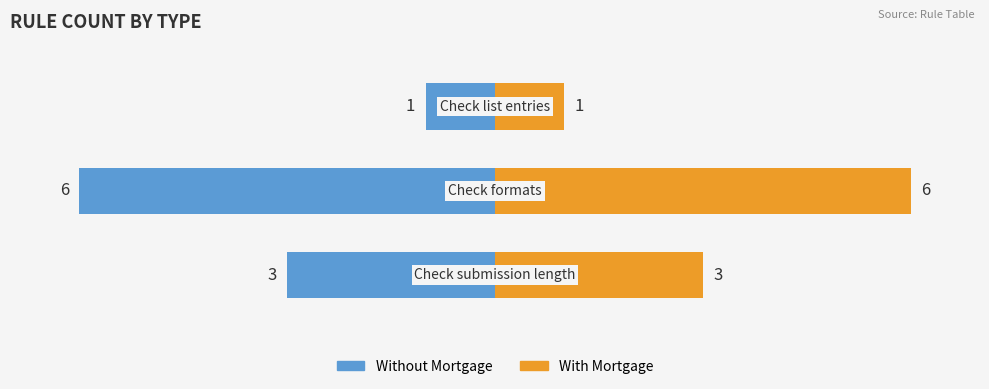

Which has a higher value, 2.0 or 0.0?

2.0